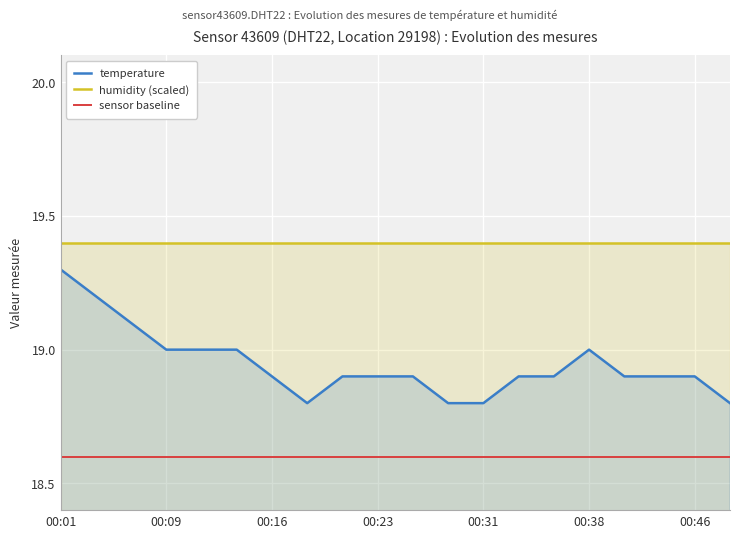

Is it true that temperature equals 26.9 at 00:09?

False